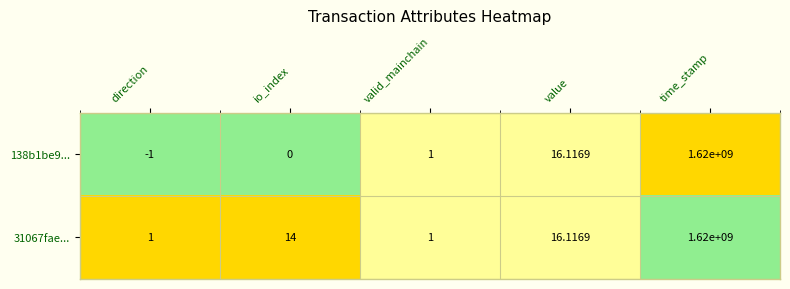

What is the spread (max minus min) of values at time_stamp?

0.0